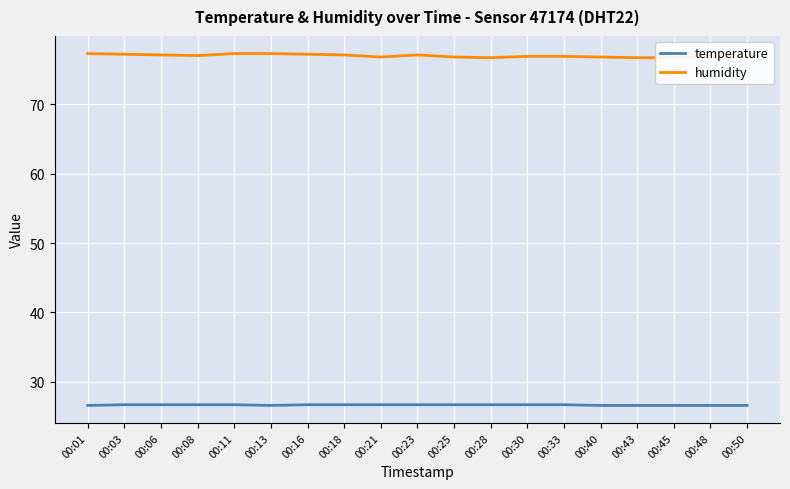

What is the difference between the maximum and minimum values in the humidity series?

0.6